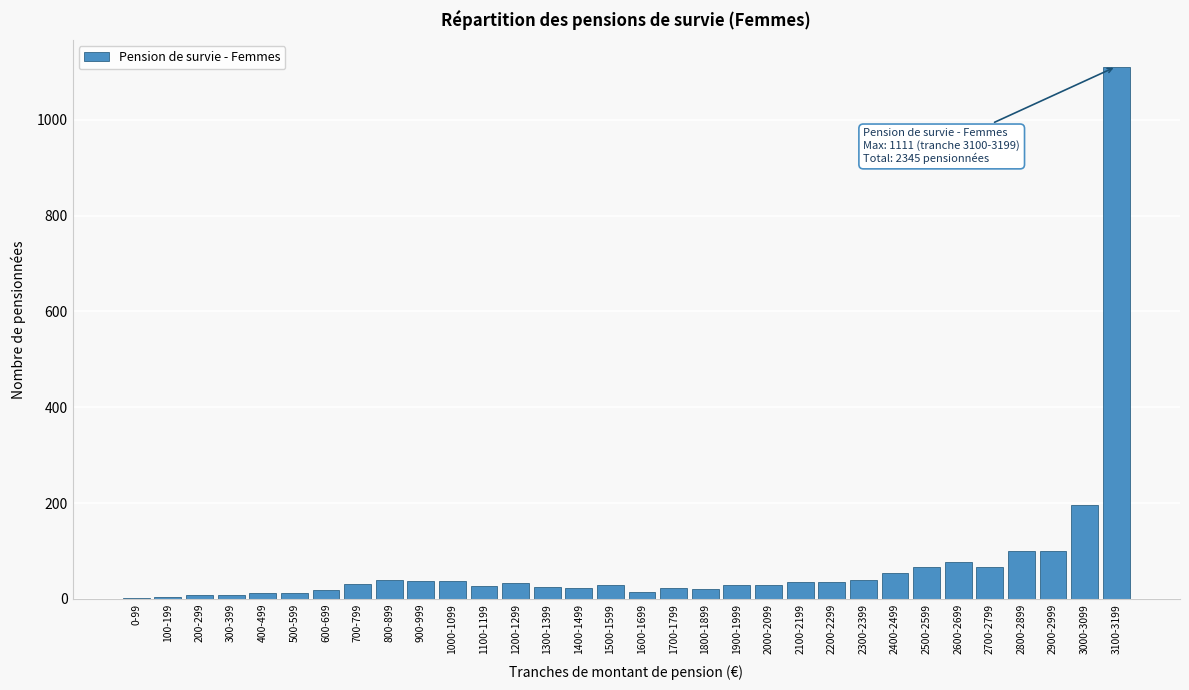

What is the greatest value displayed?

1111